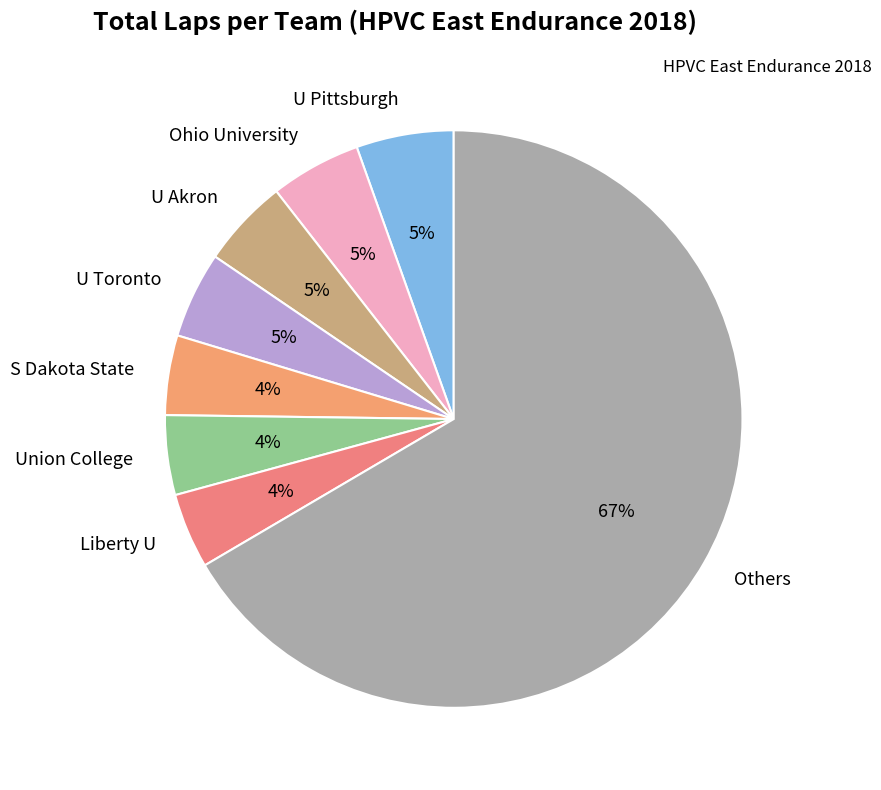

True or false: S Dakota State accounts for 4% of the total.

True